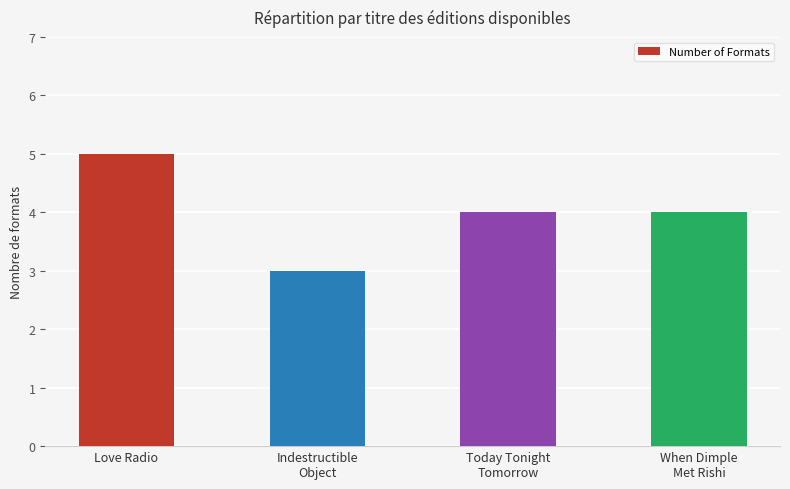

Which has a higher value, Love Radio or Indestructible
Object?

Love Radio